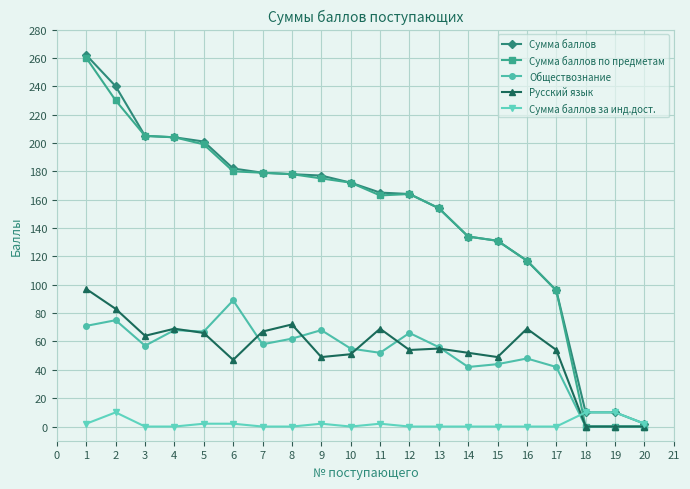

Between 2 and 8, which series saw the biggest shift?

Сумма баллов